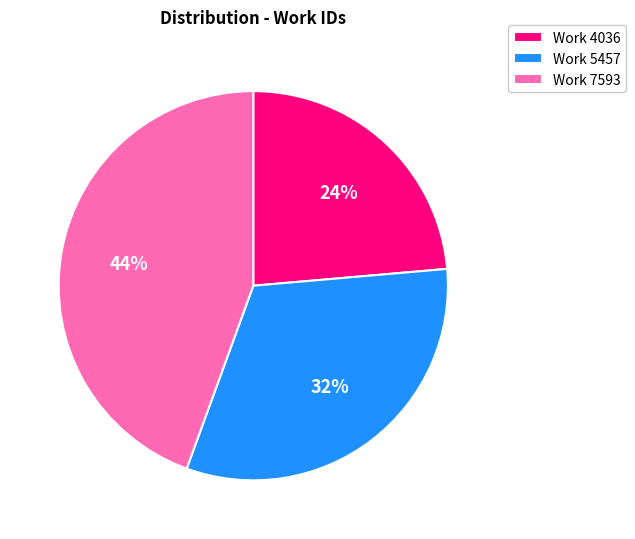

Is there a majority slice in this chart?

No